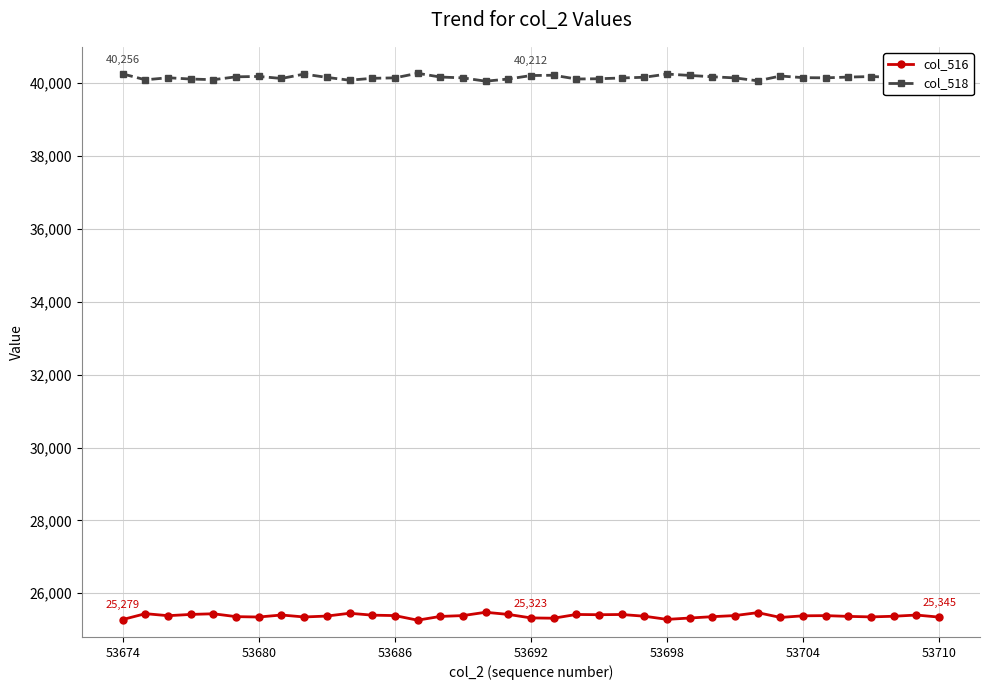

True or false: col_518 and col_516 intersect in this chart.

False